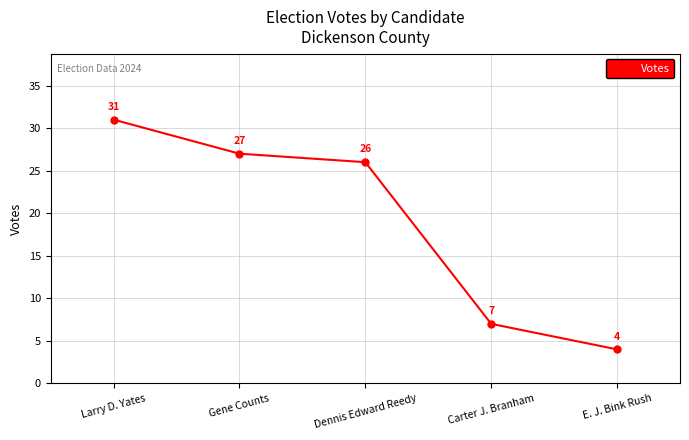

Reading left to right, extract all data points from this chart.

Larry D. Yates=31	Gene Counts=27	Dennis Edward Reedy=26	Carter J. Branham=7	E. J. Bink Rush=4